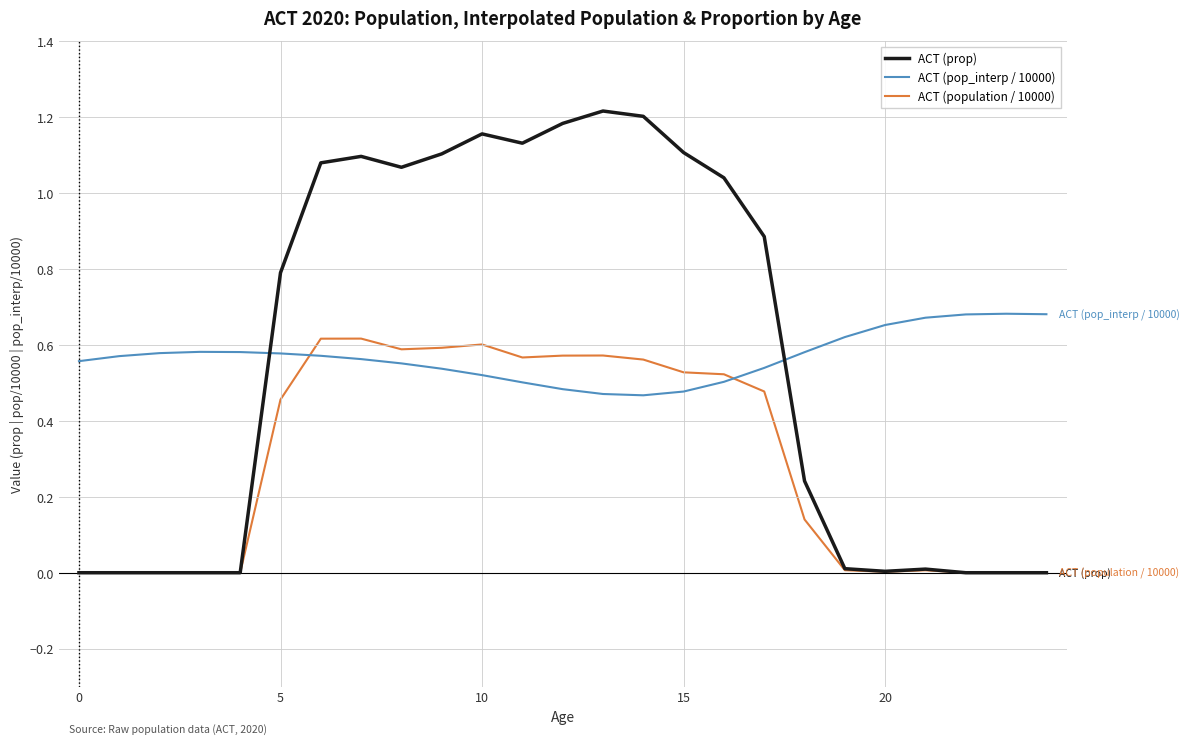

True or false: ACT (population / 10000) and ACT (pop_interp / 10000) cross at least once.

True